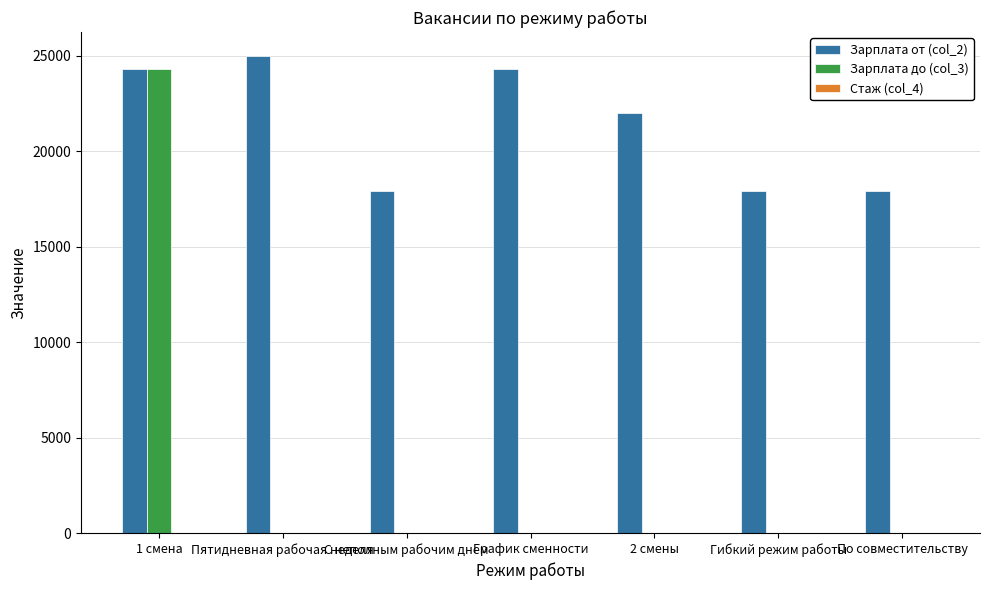

The value of Зарплата до (col_3) at С неполным рабочим днем is -8752. True or false?

False